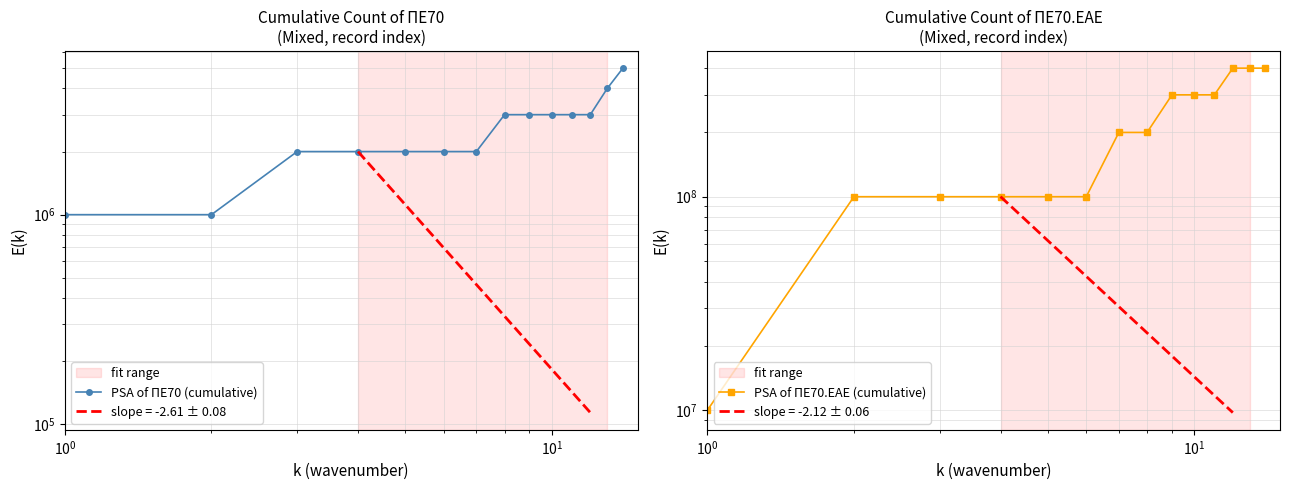

Rank the series by their maximum value, from lowest to highest.

PSA of ΠΕ70 (cumulative), PSA of ΠΕ70.ΕΑΕ (cumulative)